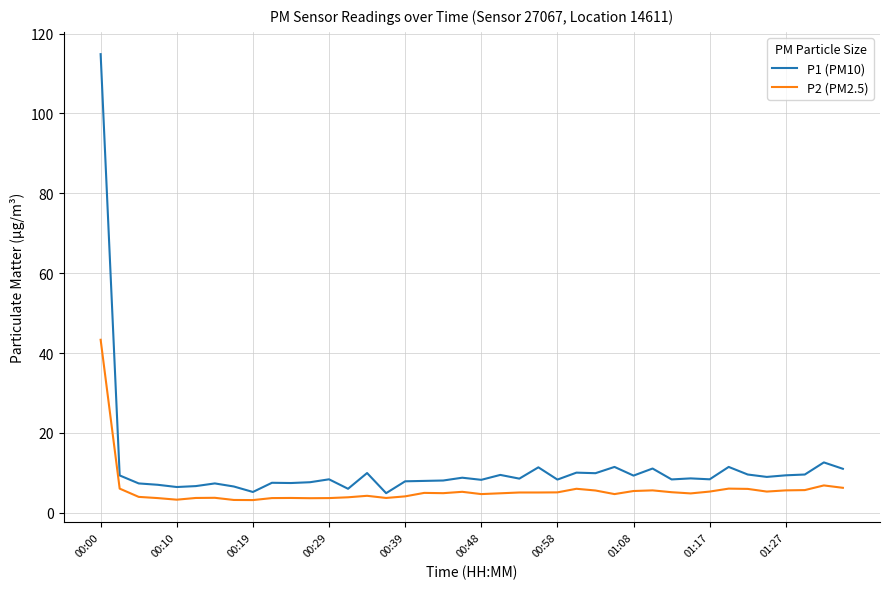

What is the smallest value displayed?

3.2